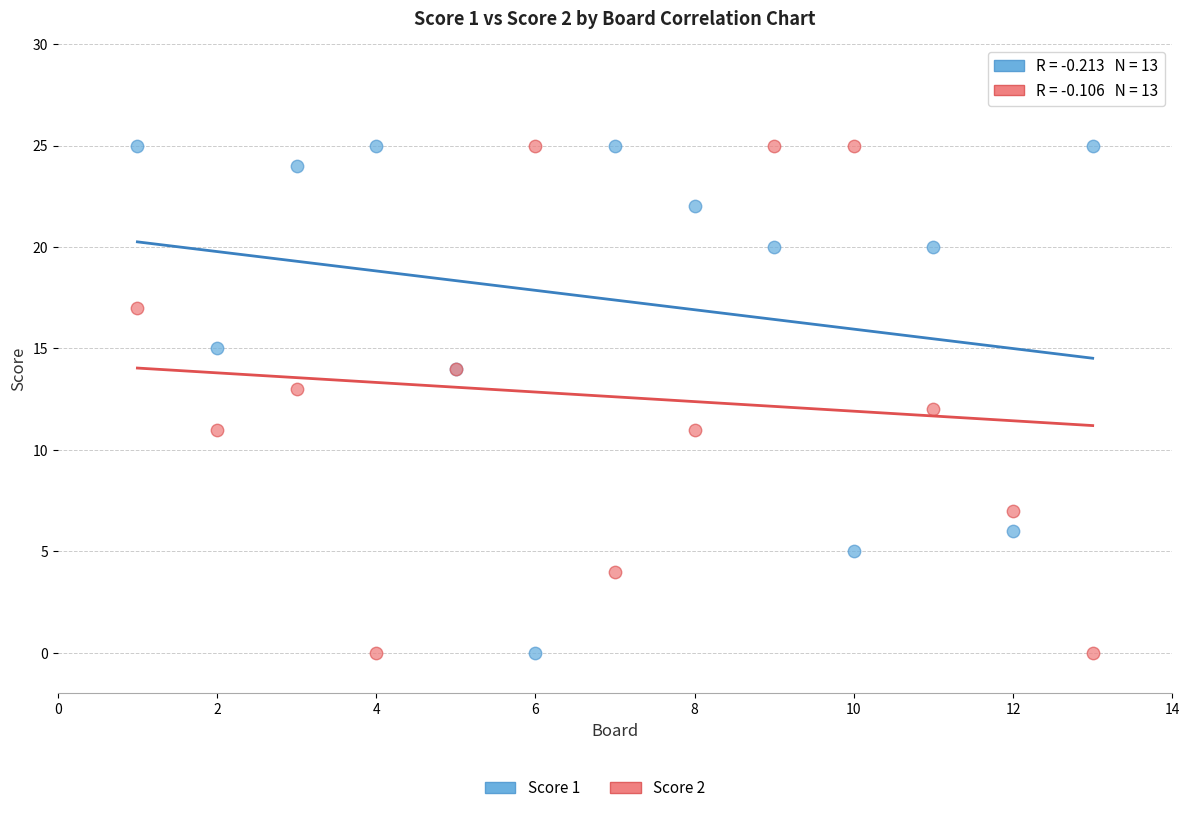

What is the X range (max minus min) for the scatter plot?

12